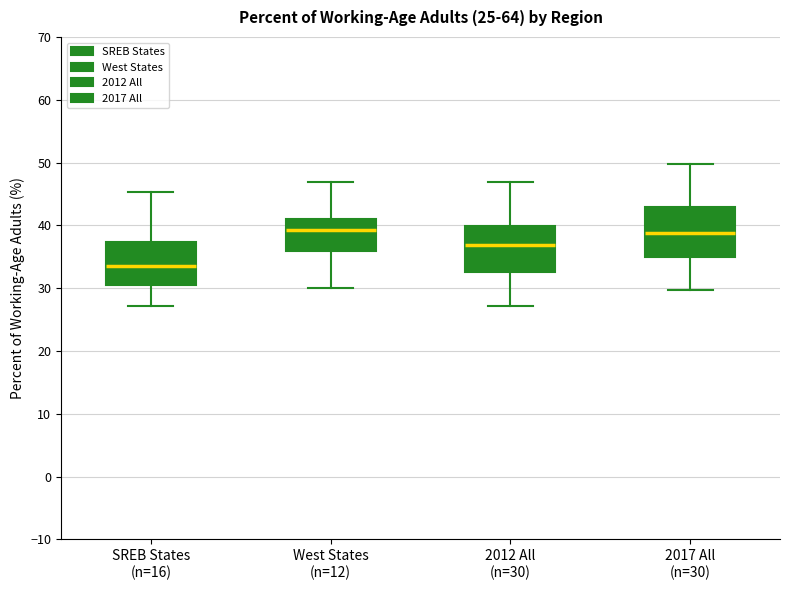

Reading left to right, read every box against the y-axis: the position of its median line, the range the box covers, and the ends of its whiskers. The values are not printed on the chart, so give them approximately, as read against the axis.

SREB States (n=16): median 33, box 31 to 37, whiskers 27 to 45
West States (n=12): median 39, box 36 to 41, whiskers 30 to 47
2012 All (n=30): median 37, box 33 to 40, whiskers 27 to 47
2017 All (n=30): median 39, box 35 to 43, whiskers 30 to 50